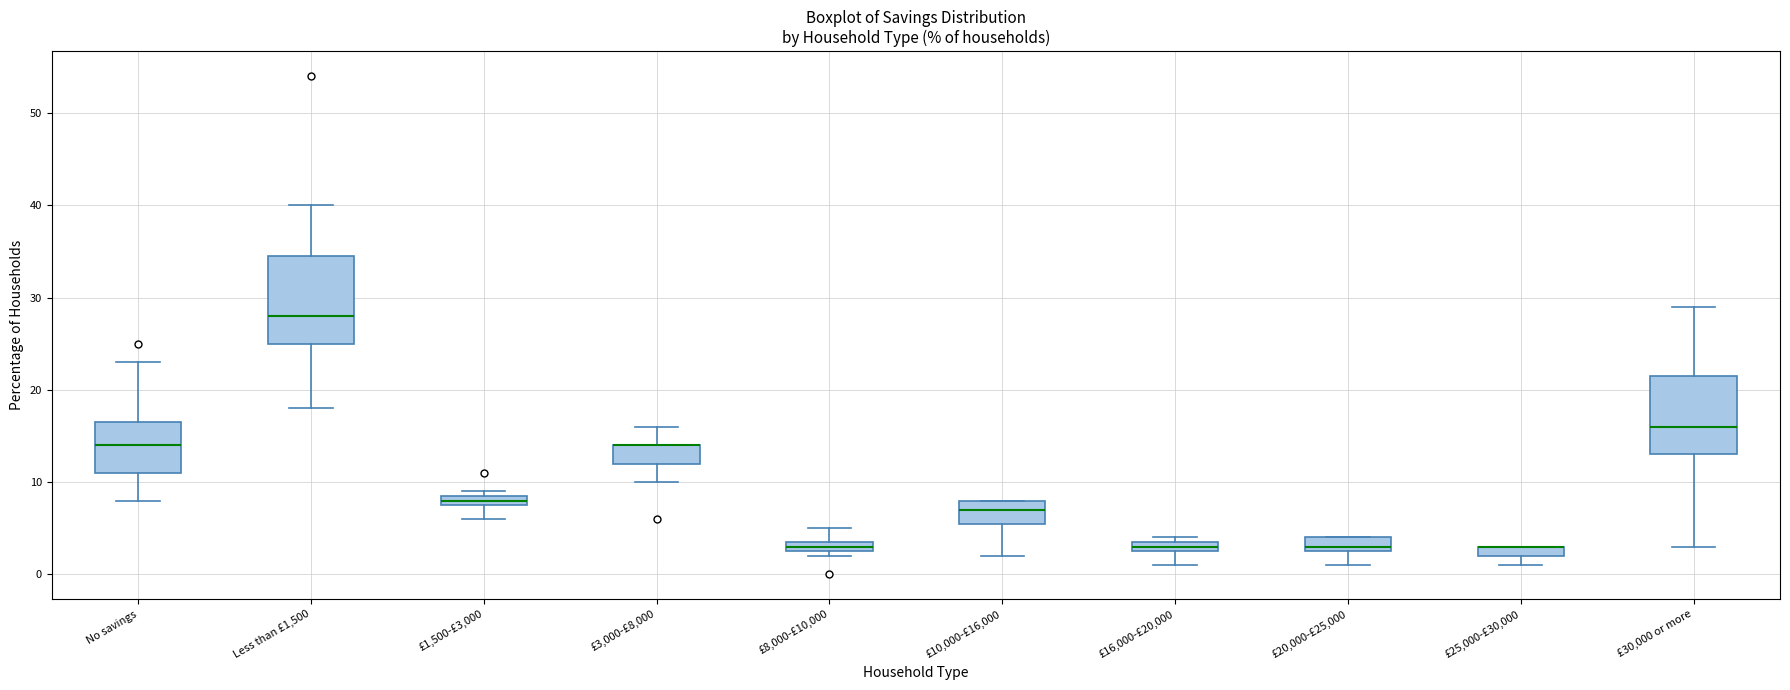

Which box is the tallest, from its lower edge to its upper edge?

Less than £1,500